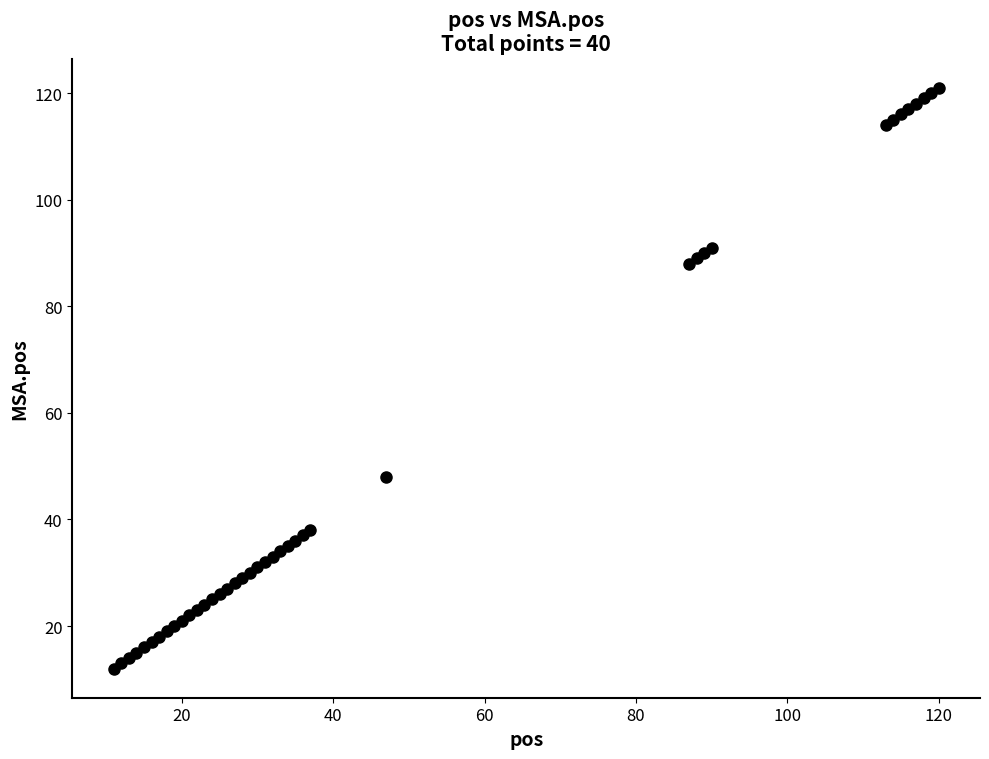

What Y value in the scatter plot is closest to 66?

48